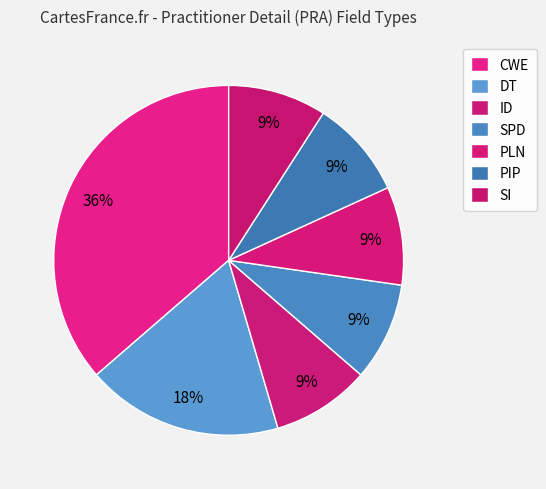

To the nearest percent, what is the difference between the largest and smallest slice percentages?

27%